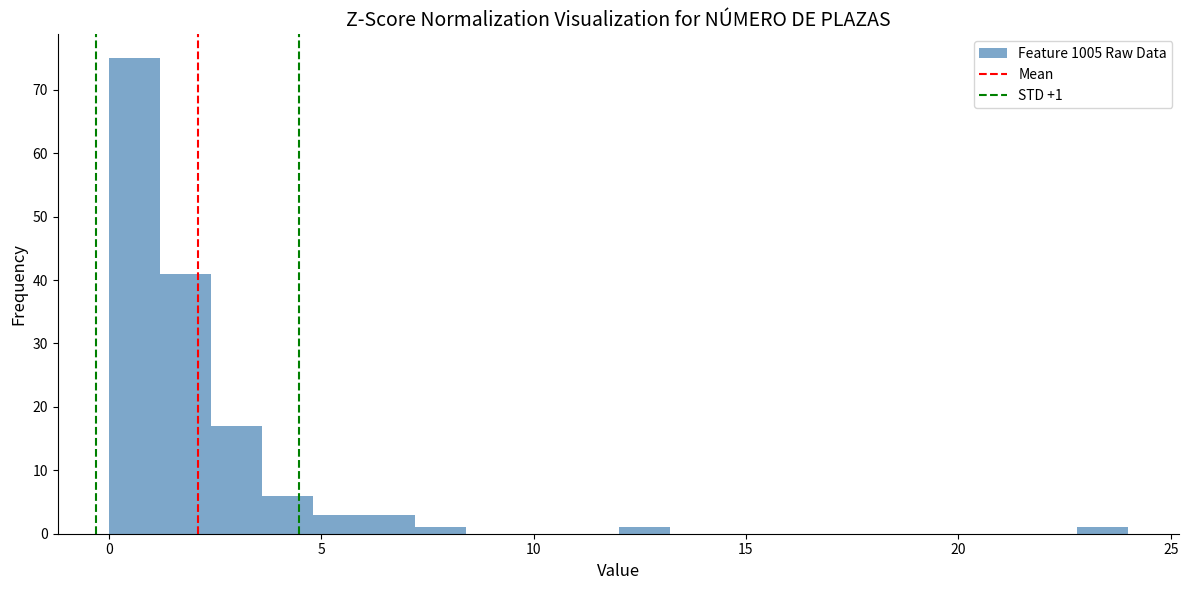

Read against the x-axis, roughly where is the centre of the tallest bar?

0.5